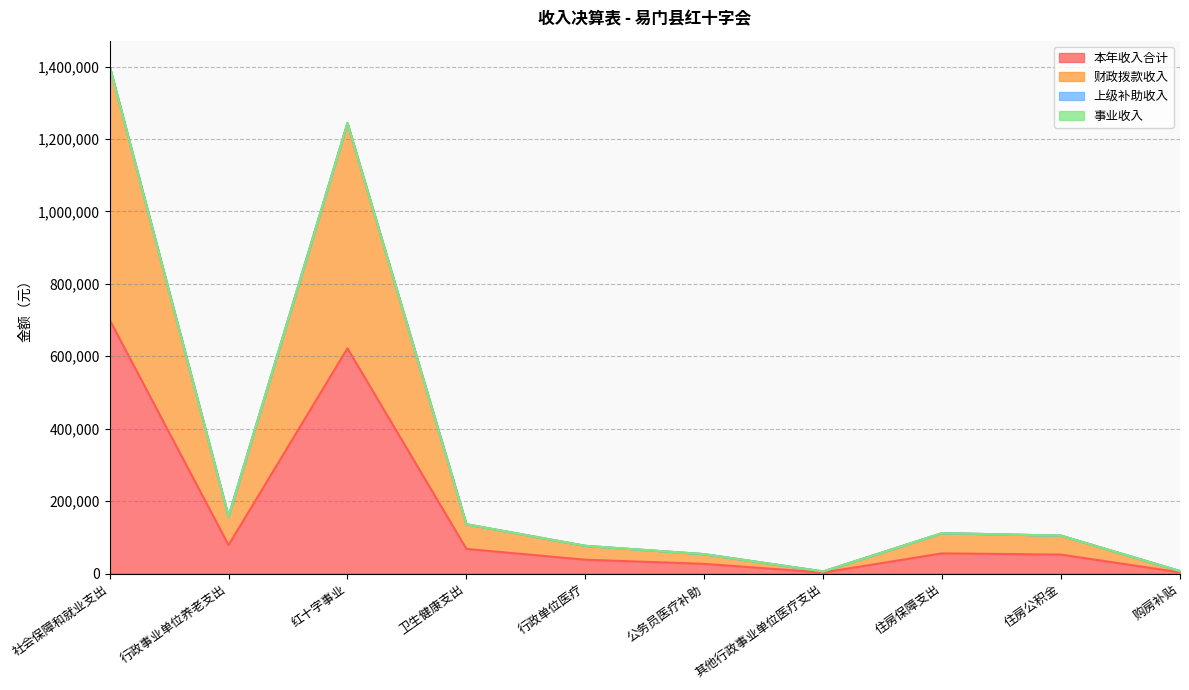

Does the chart have visible grid lines?

Yes